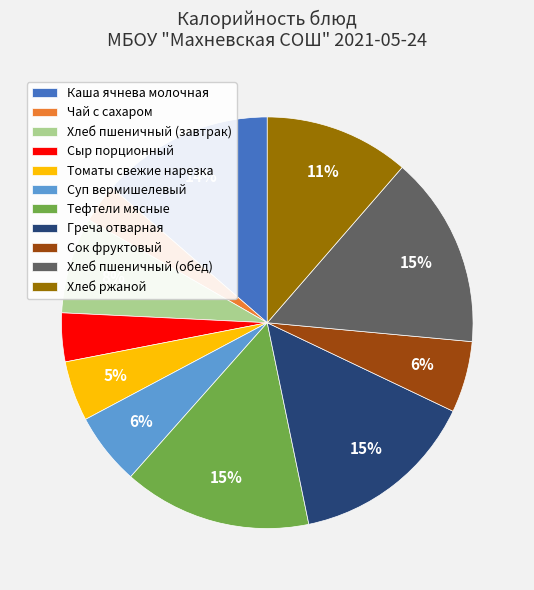

What is the ratio of the value at Хлеб пшеничный (завтрак) to the value at Греча отварная?

0.5